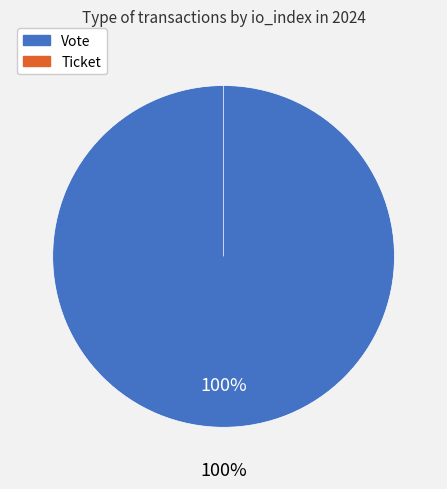

How many slices are in this pie chart?

2